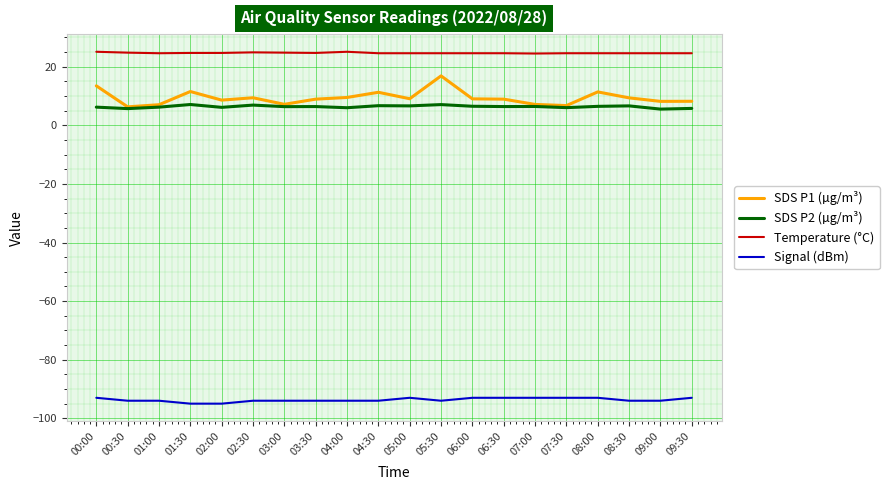

What is the minimum value shown in the chart?

-95.0